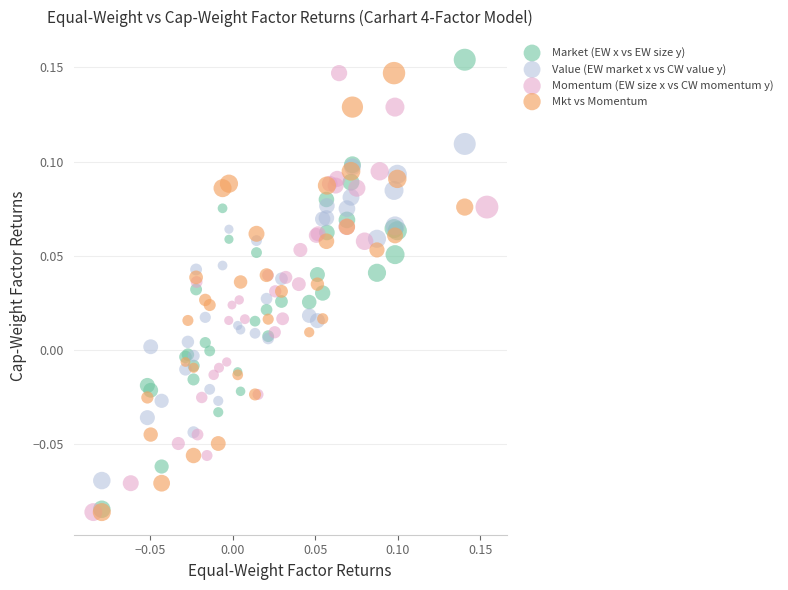

Which series contains the highest Y value?

Market (EW x vs EW size y)